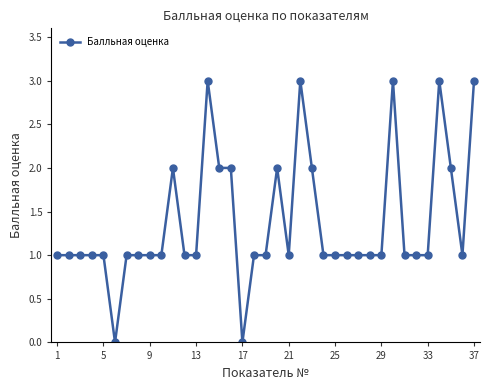

What is the value of the 16th point from the left?

2